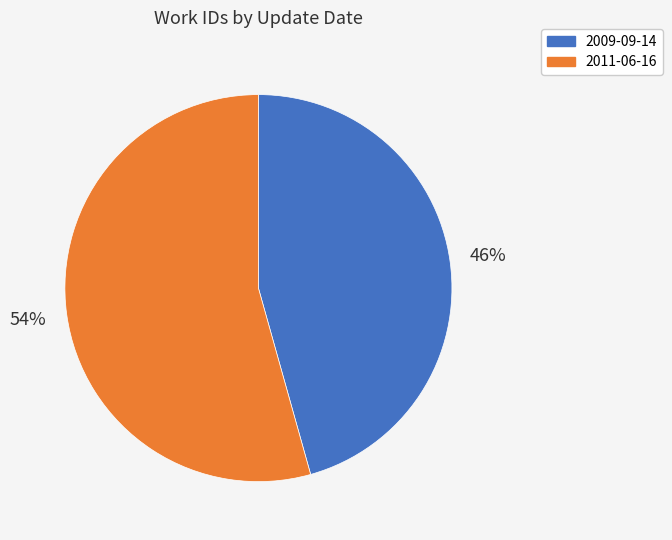

Rank the categories by value from lowest to highest.

2009-09-14, 2011-06-16